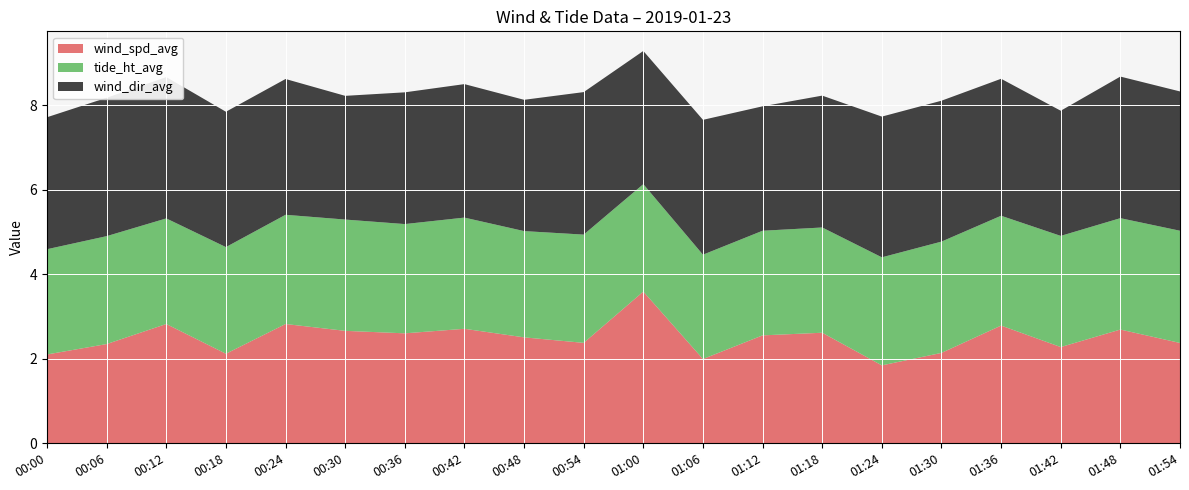

Reading right to left, transcribe all the data shown in this chart.

wind_spd_avg: 2.4	2.7	2.3	2.8	2.1	1.8	2.6	2.6	2.0	3.6	2.4	2.5	2.7	2.6	2.7	2.8	2.1	2.8	2.4	2.1
tide_ht_avg: 2.7	2.6	2.6	2.6	2.6	2.6	2.5	2.5	2.5	2.5	2.6	2.5	2.6	2.6	2.6	2.6	2.5	2.5	2.6	2.5
wind_dir_avg: 329.8	335.2	296.3	324.3	333.5	333.2	312.2	294.6	319.3	315.4	337.4	310.8	316.0	311.9	292.9	321.5	320.4	334.6	327.6	312.4